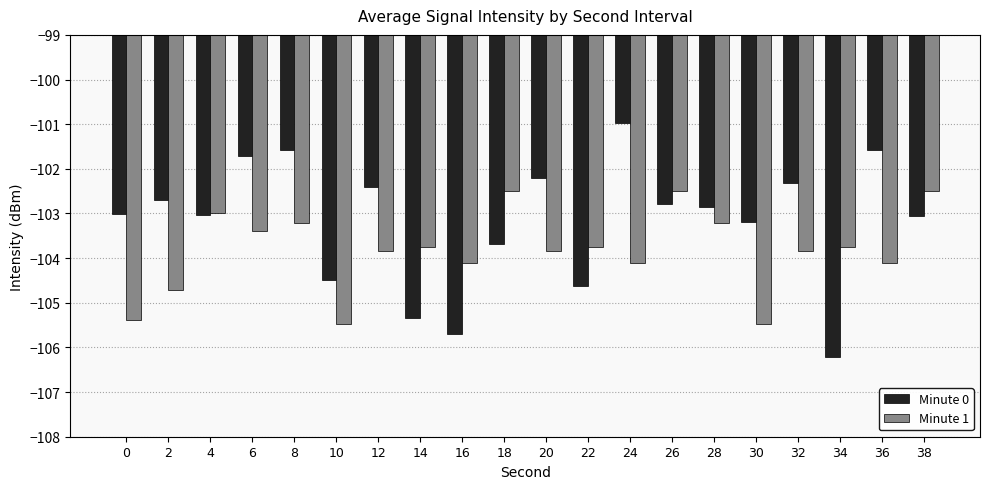

What is the value of the Minute 1 bar at the 14th from the left?

-102.5